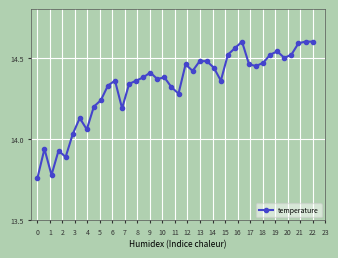

True or false: there are more than 2 points higher than both neighbors.

True